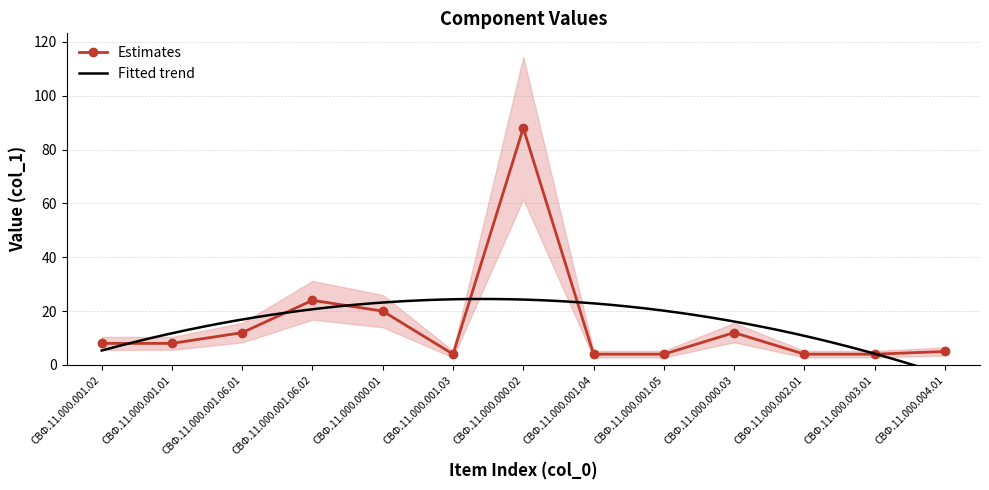

What is the difference between the second highest and second lowest values?

20